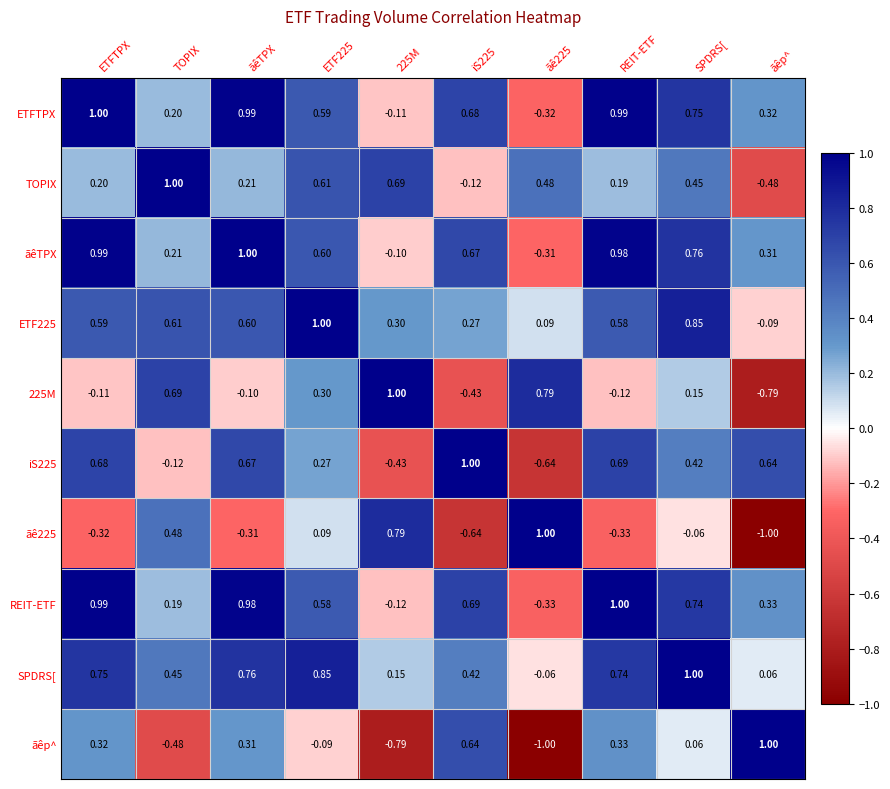

Which series has the largest total across all categories?

SPDRS[